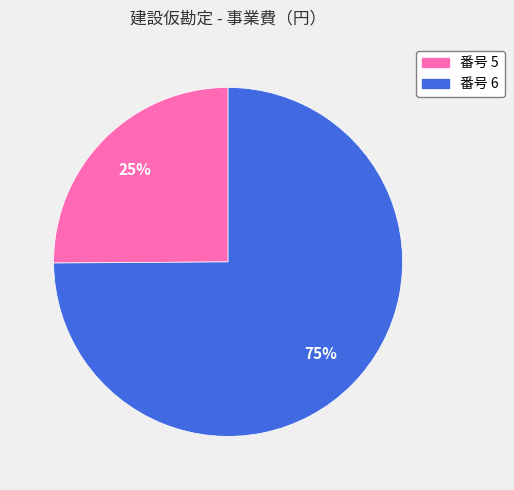

To the nearest percent, what portion does 番号 6 represent?

75%